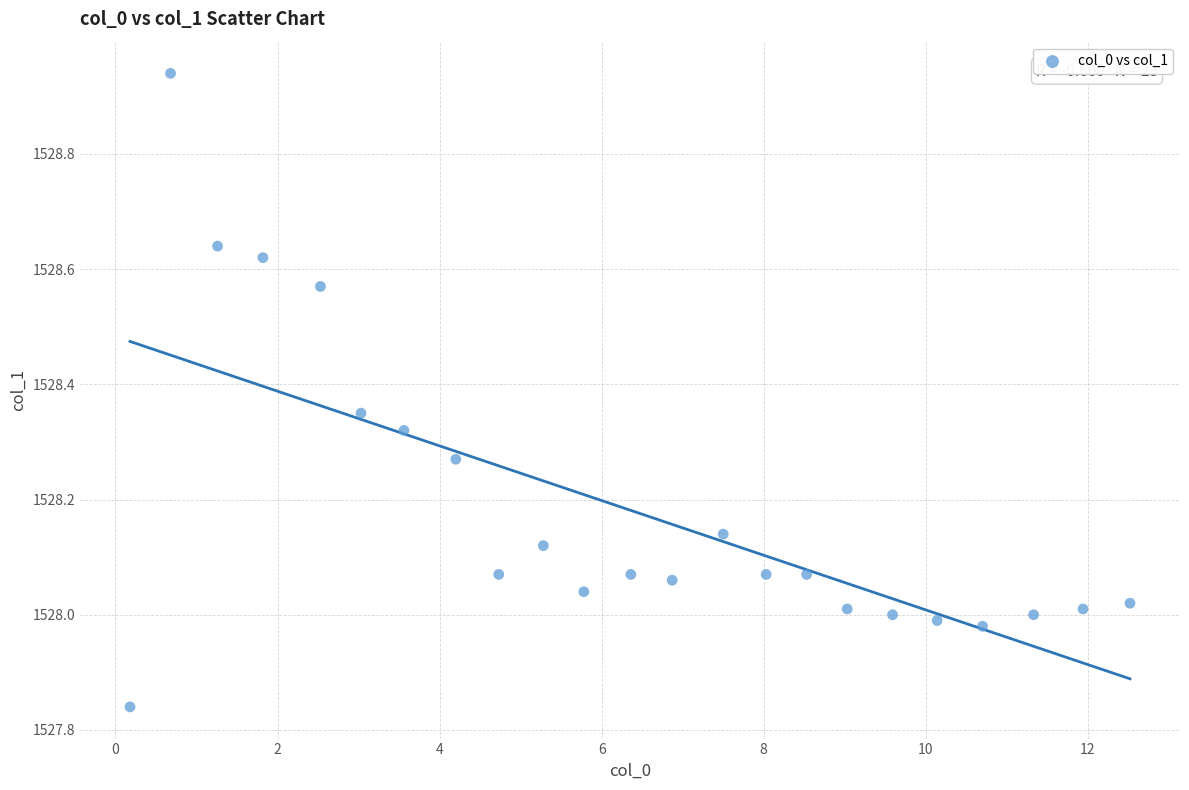

What is the range of Y values (max minus min)?

1.1